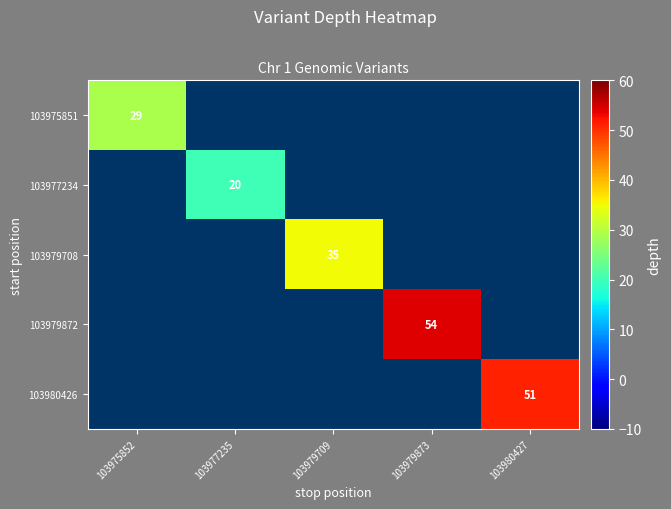

True or false: 103975851 has a value of 52 at 103975852.

False